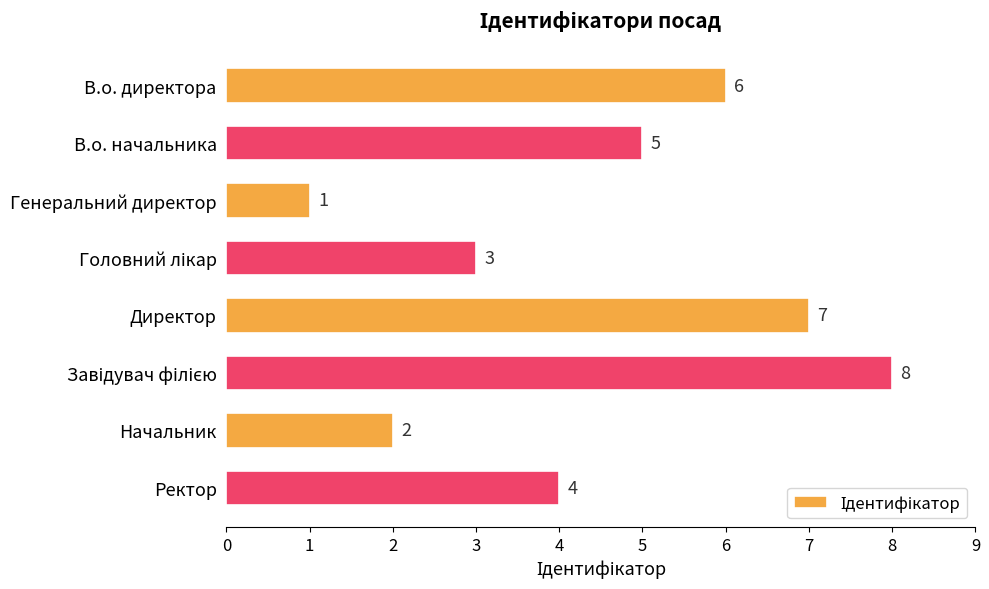

Approximately how many times larger is the value at Начальник compared to В.о. директора?

0.3